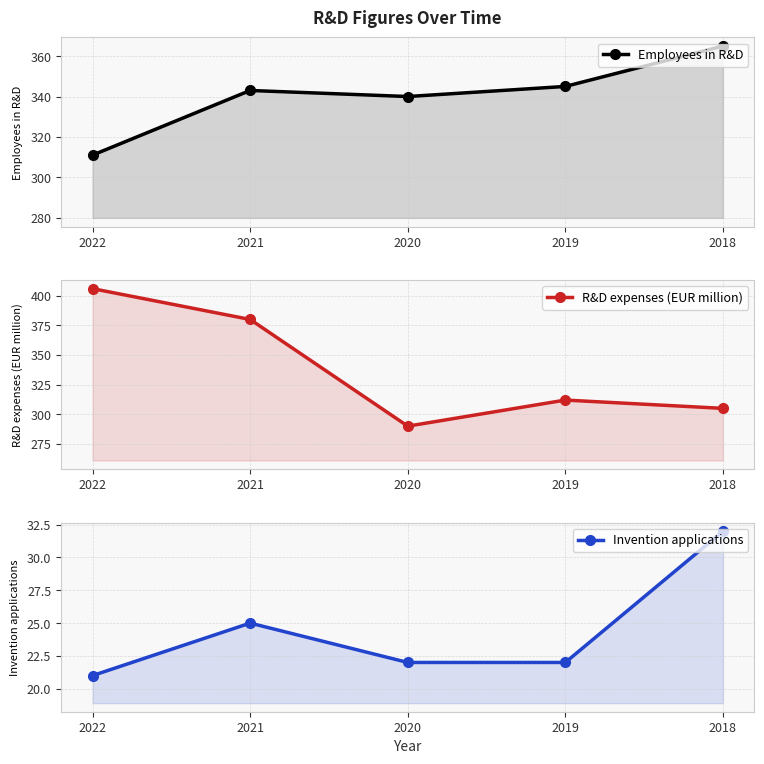

The value of R&D expenses (EUR million) at 2019 is 312. True or false?

True